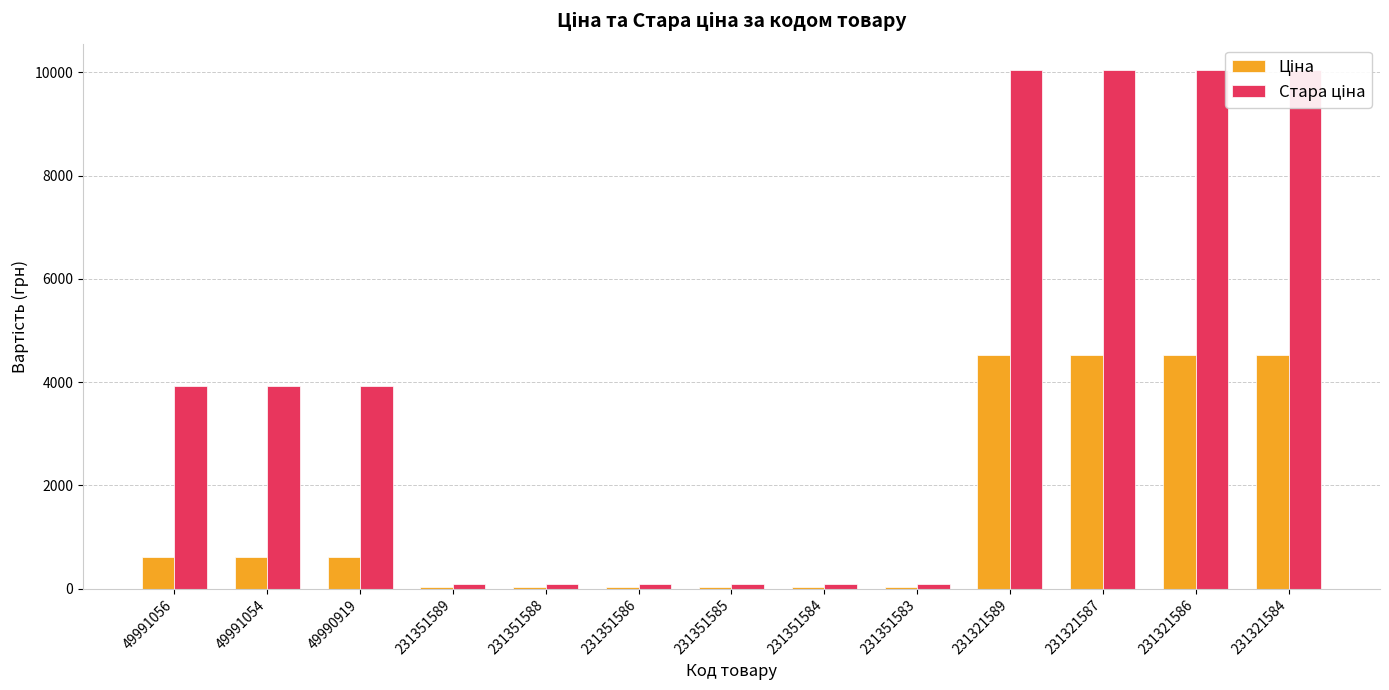

How many bars are there in total?

26